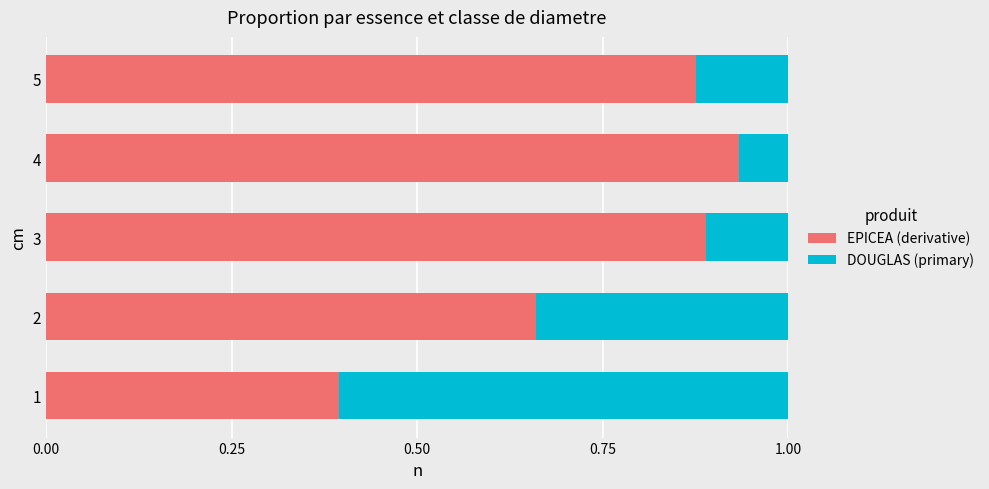

What is the total value across all series at 4?

1.0